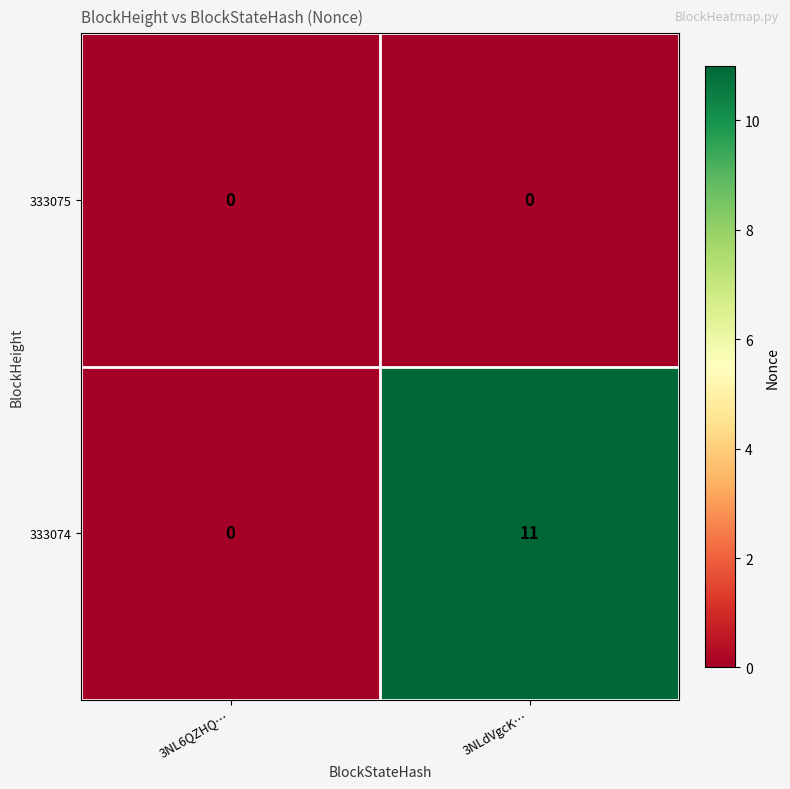

Which series has the widest spread of values?

333074